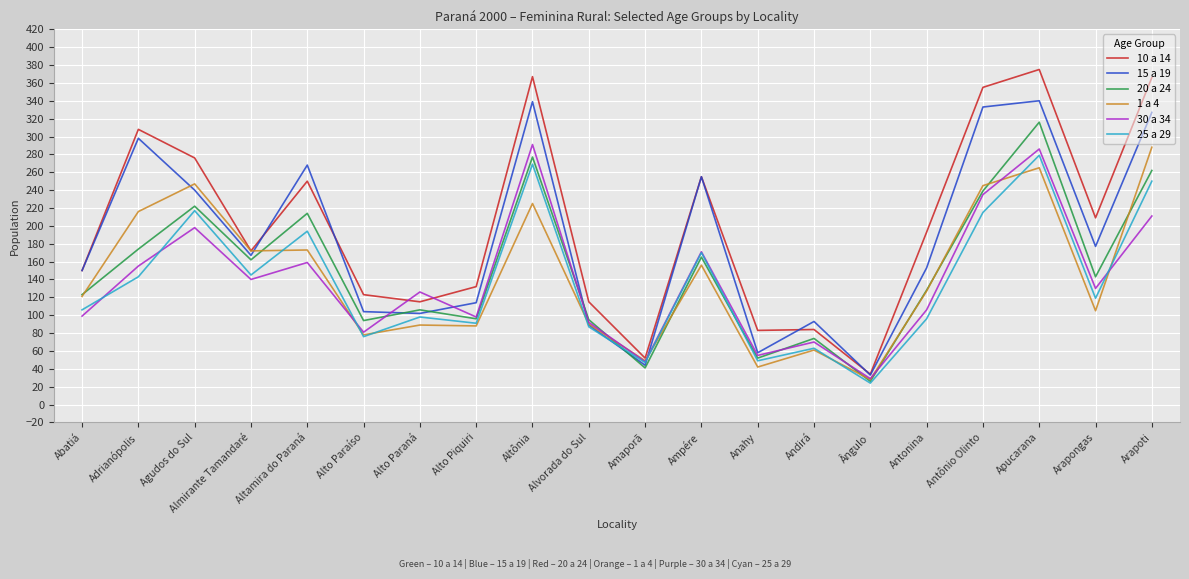

The value of 15 a 19 at Antônio Olinto is 333. True or false?

True